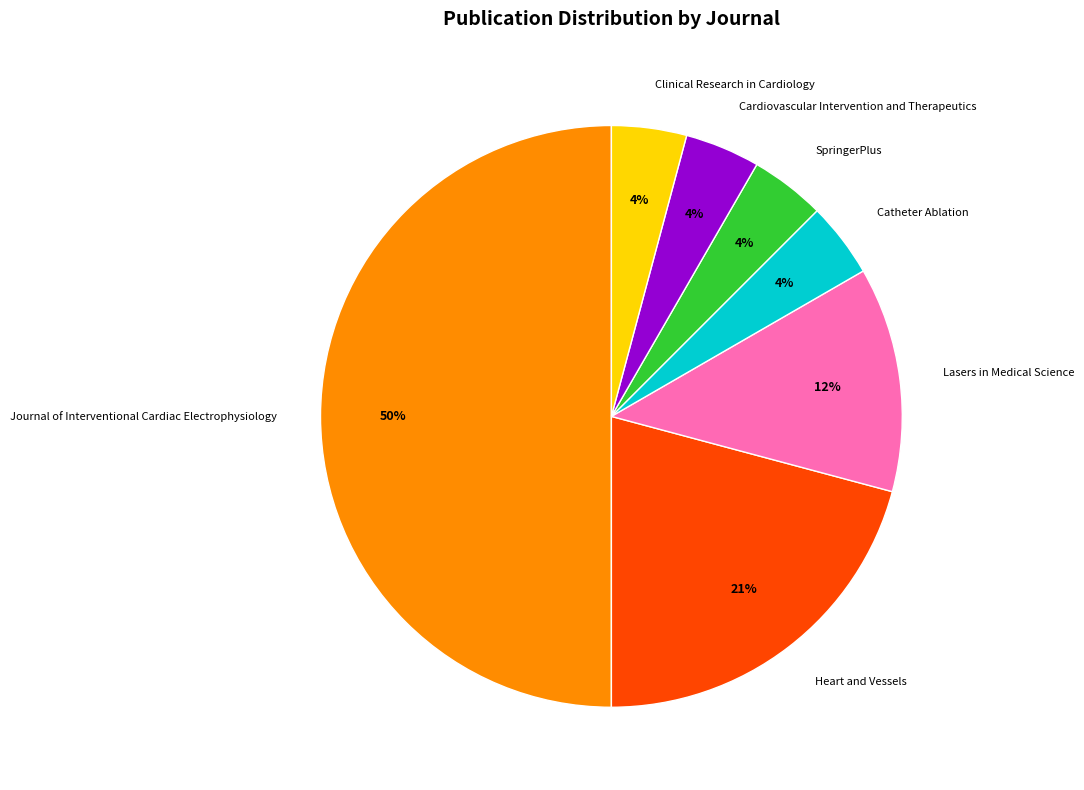

What percentage is the SpringerPlus slice, to the nearest percent?

4%